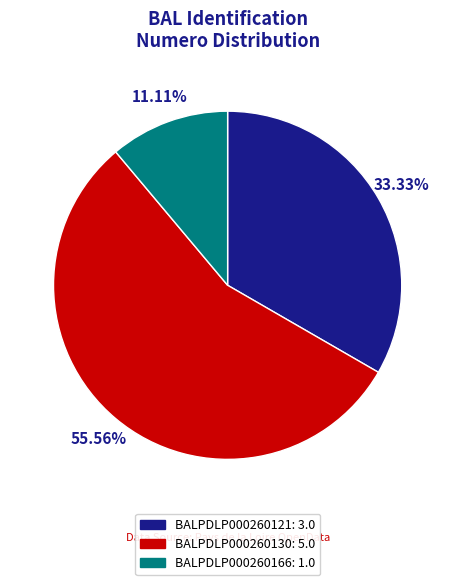

Rank the categories by value from highest to lowest.

BALPDLP000260130, BALPDLP000260121, BALPDLP000260166